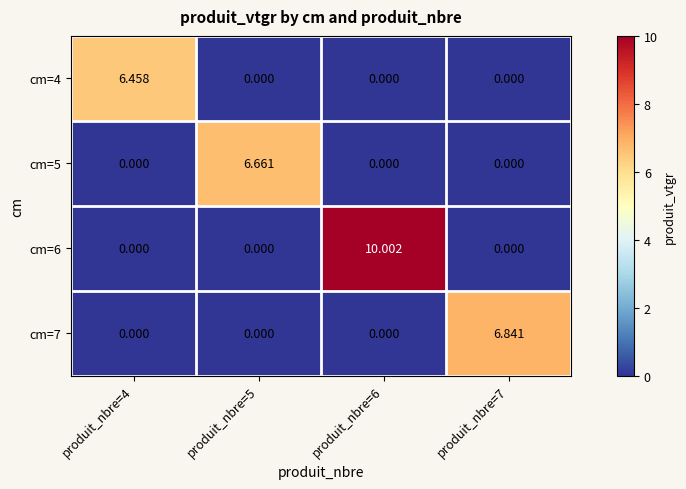

Is the value of cm=7 at produit_nbre=7 greater than the value of cm=6 at produit_nbre=7?

Yes